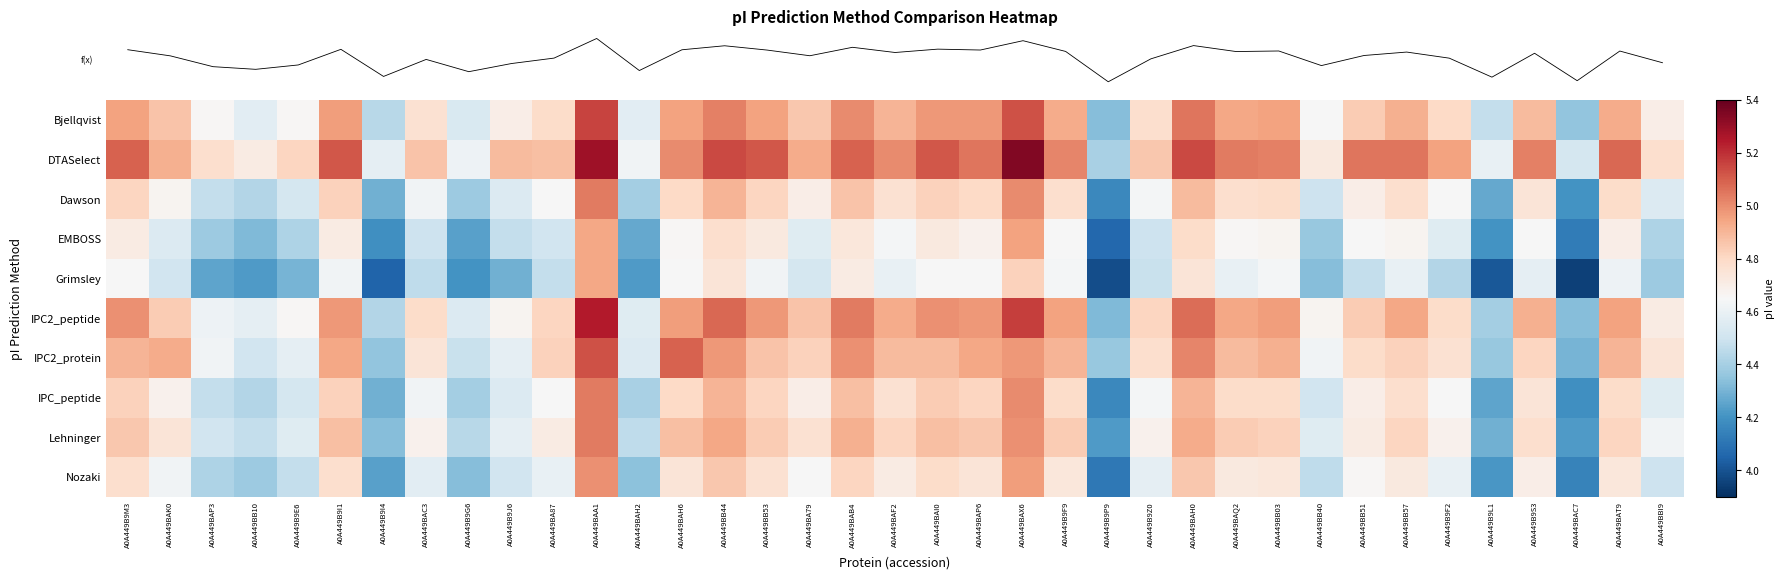

Which label corresponds to the largest value in the chart?

A0A449BAX6